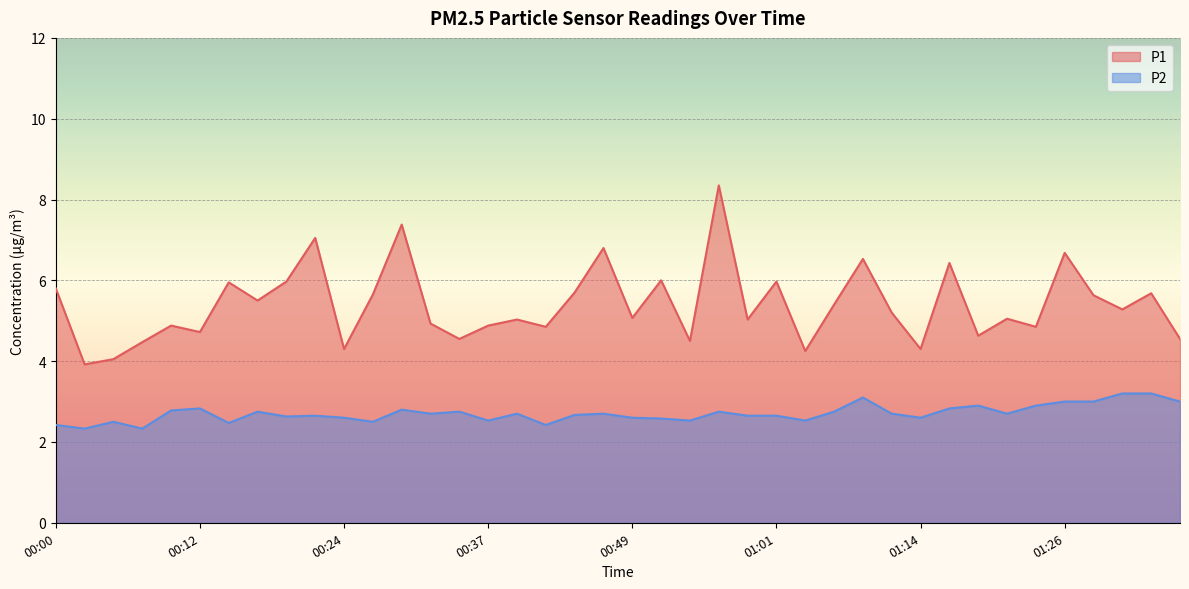

What position from the right is 00:32?

27